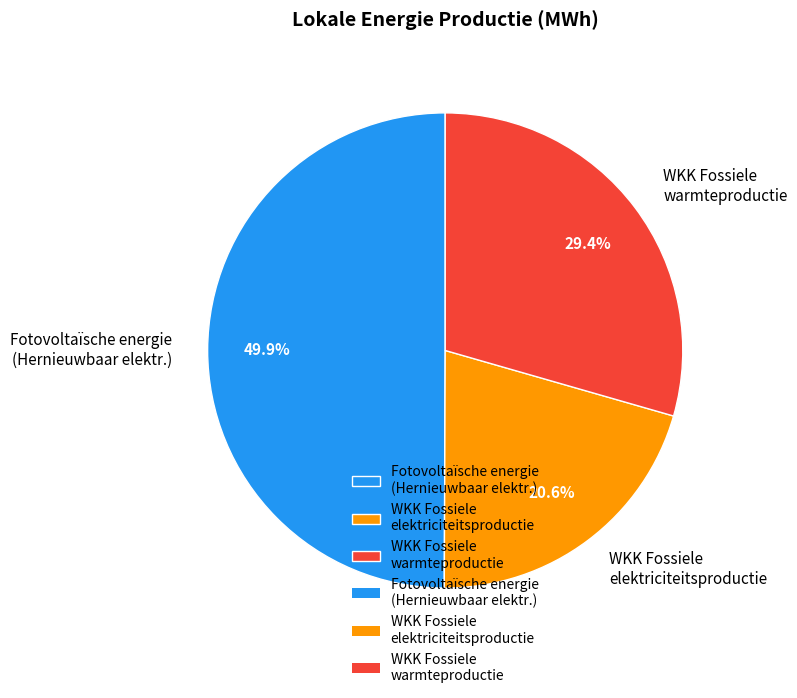

What percentage is NOT represented by WKK Fossiele elektriciteitsproductie?

79.4%